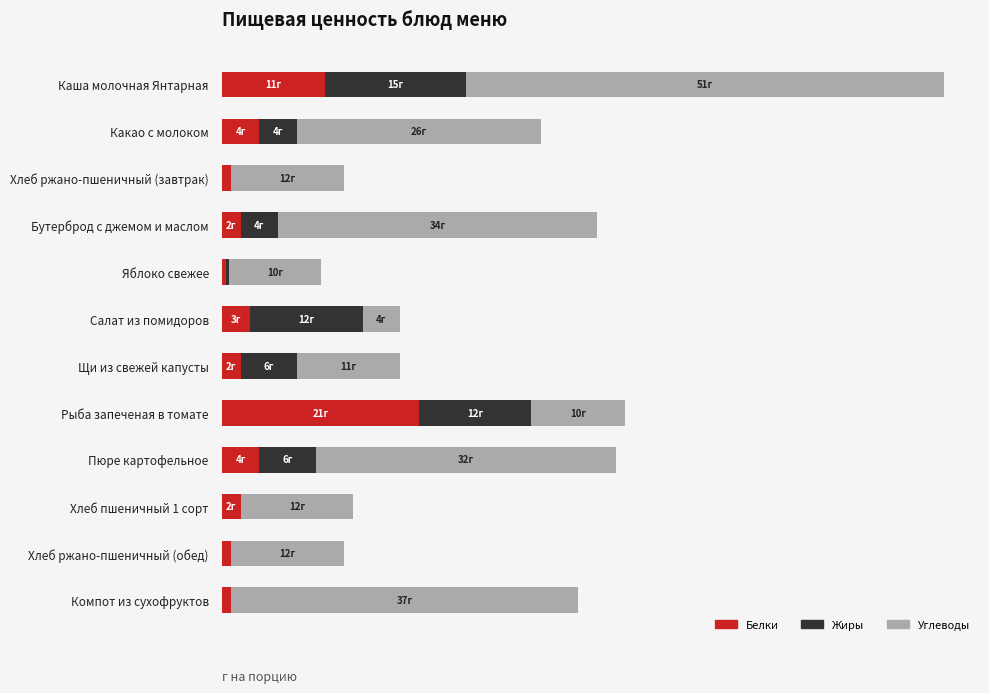

What are all the series names shown in the legend?

Белки, Жиры, Углеводы